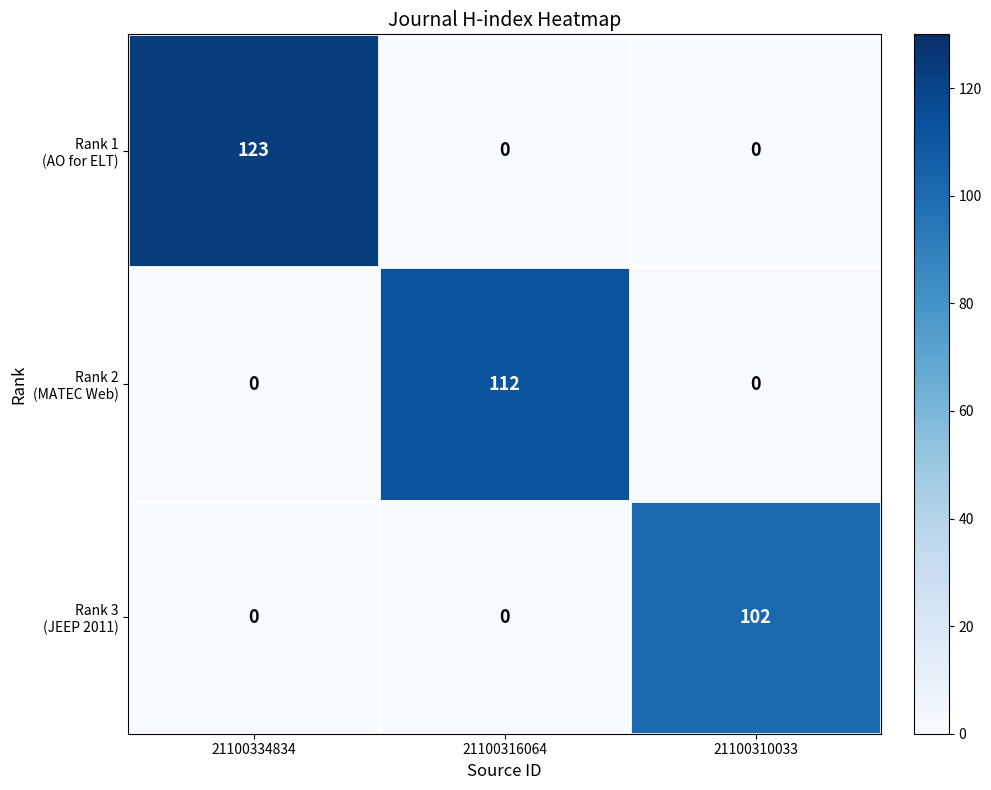

What is the difference between the highest and lowest values at 21100334834?

123